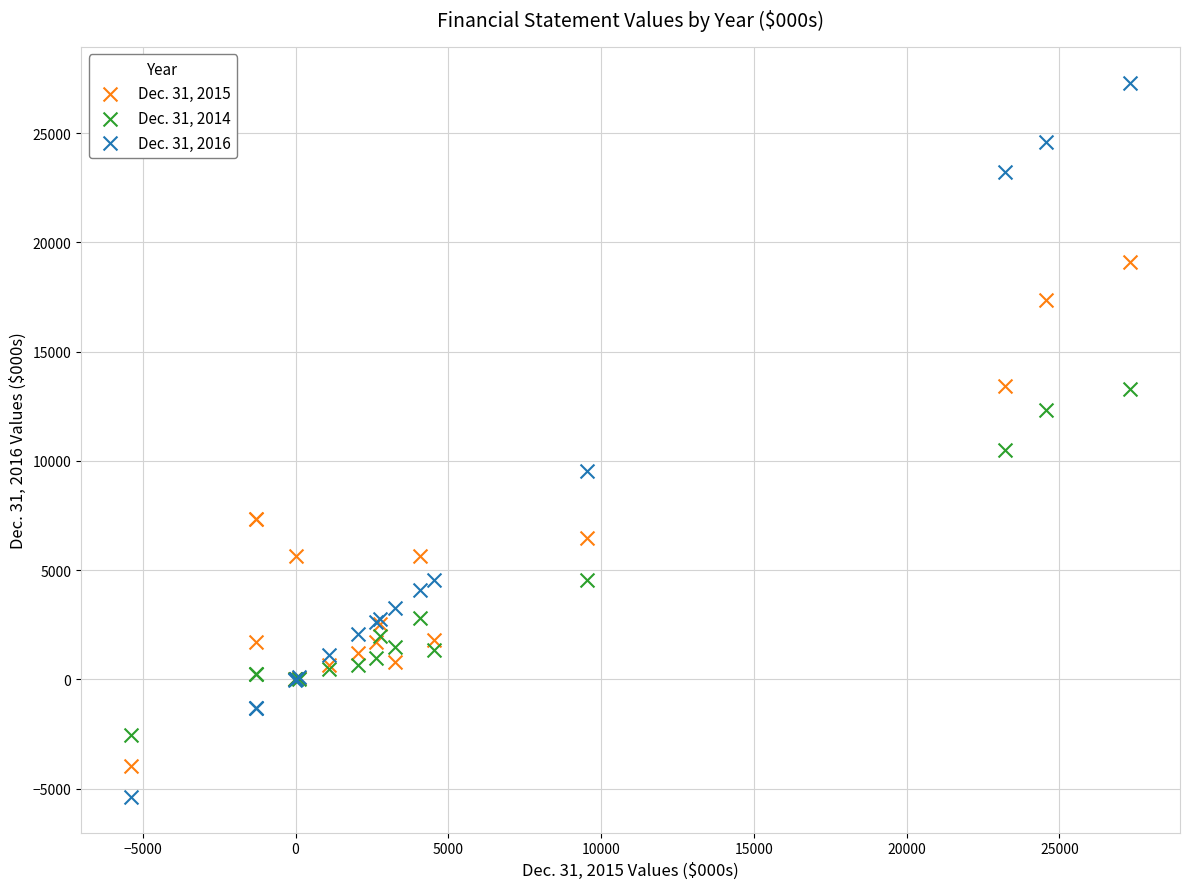

Which series has the widest spread of Y values?

Dec. 31, 2016